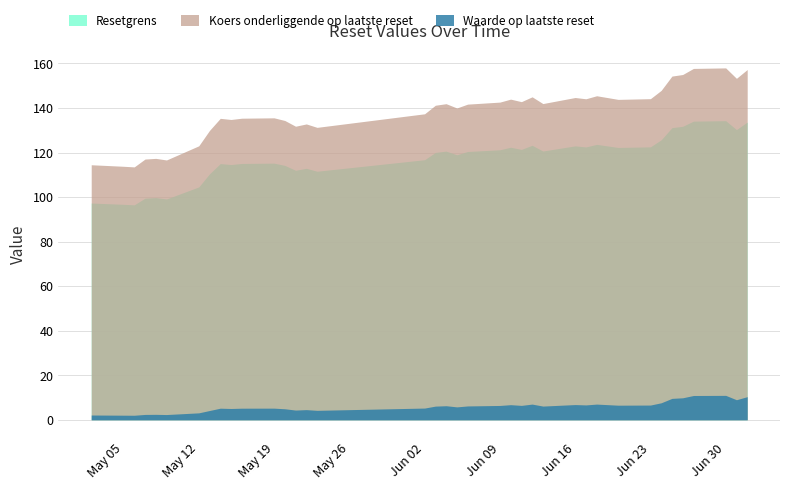

How many lines are shown in the chart?

3